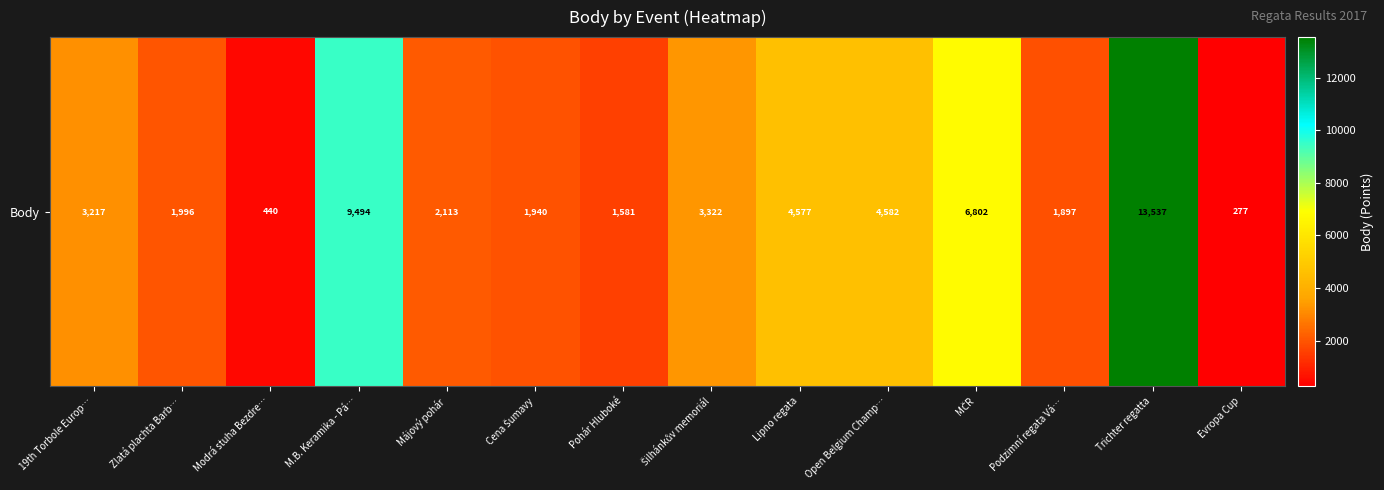

What is the difference between the values at Cena Šumavy and Evropa Cup?

1663